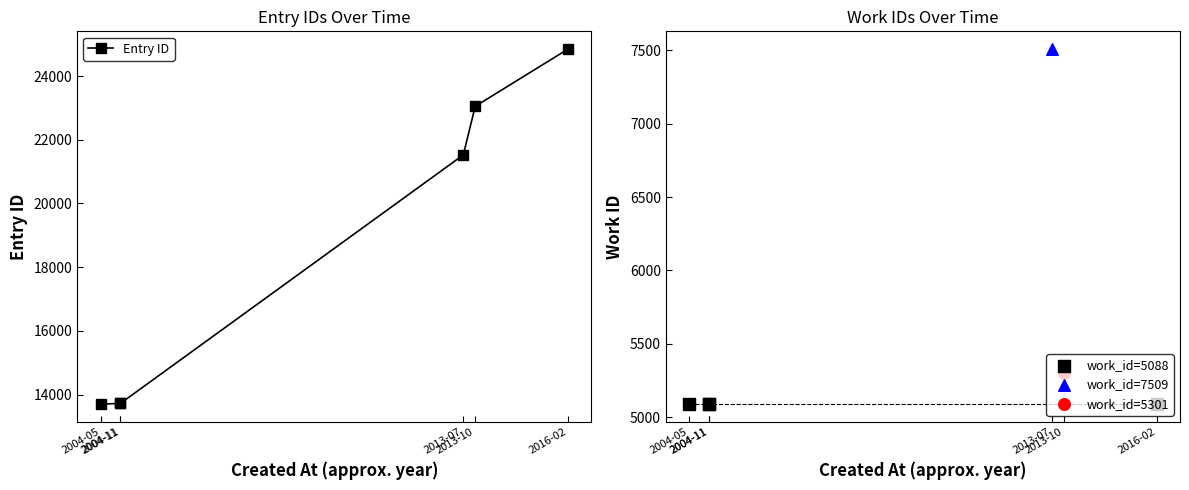

How many data points in Entry ID are less than 21525?

3